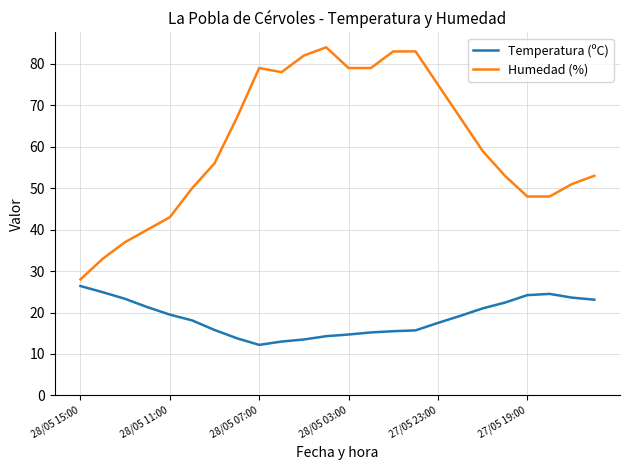

Which series has the largest total across all categories?

Humedad (%)